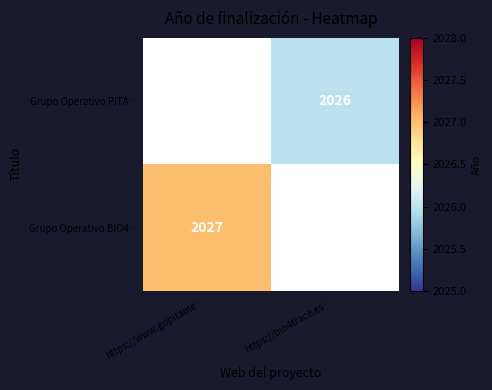

What is the greatest value displayed?

2027.0